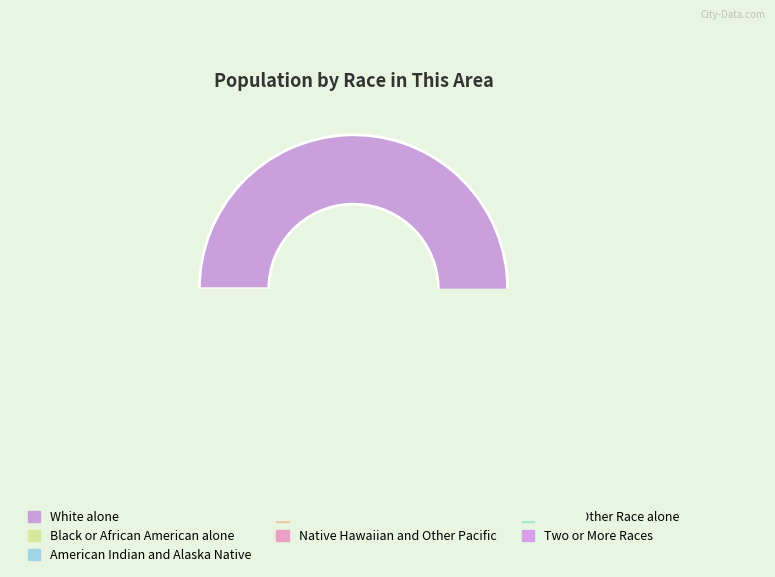

To the nearest percent, what percentage of the pie is Black or African American alone?

1%